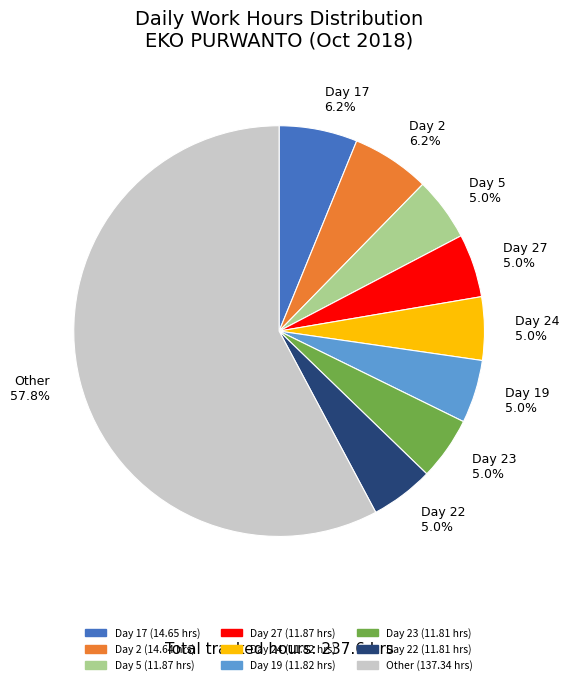

Which slice is the largest?

Other 57.8%